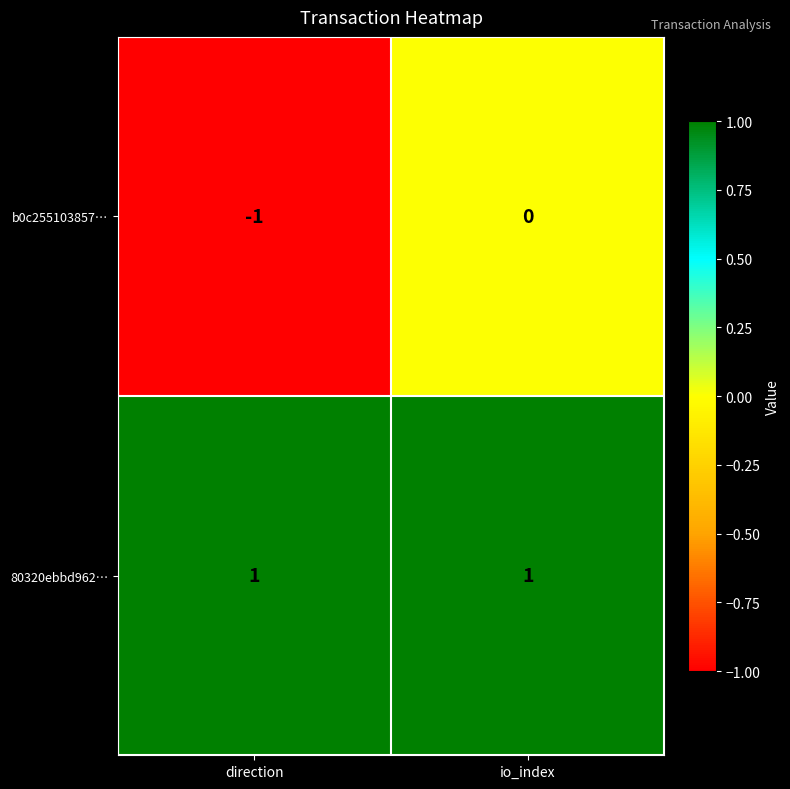

How many series are shown in this chart?

2